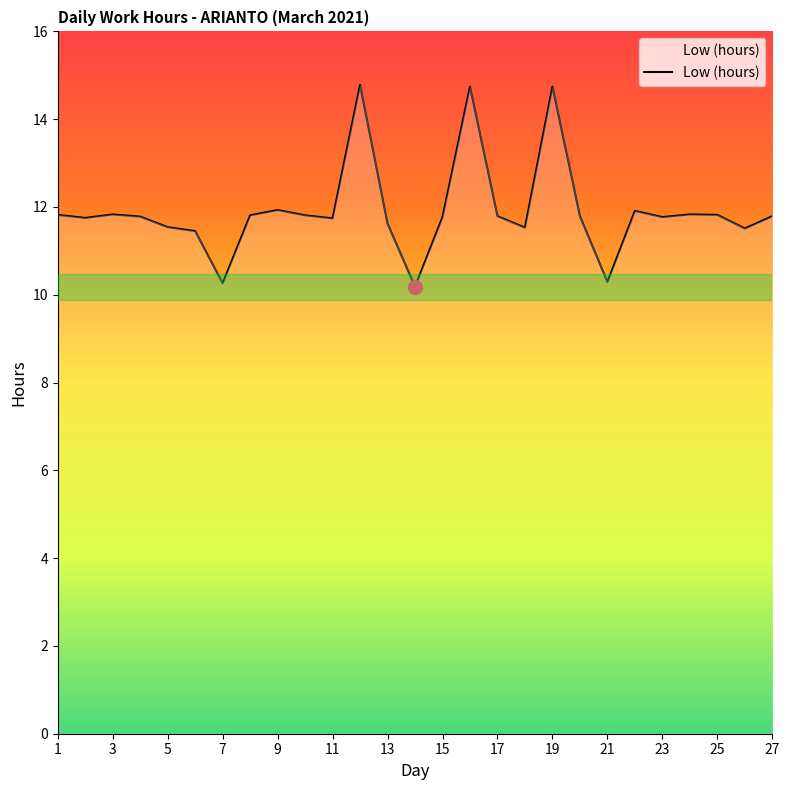

What is the difference between the maximum and minimum values?

4.6